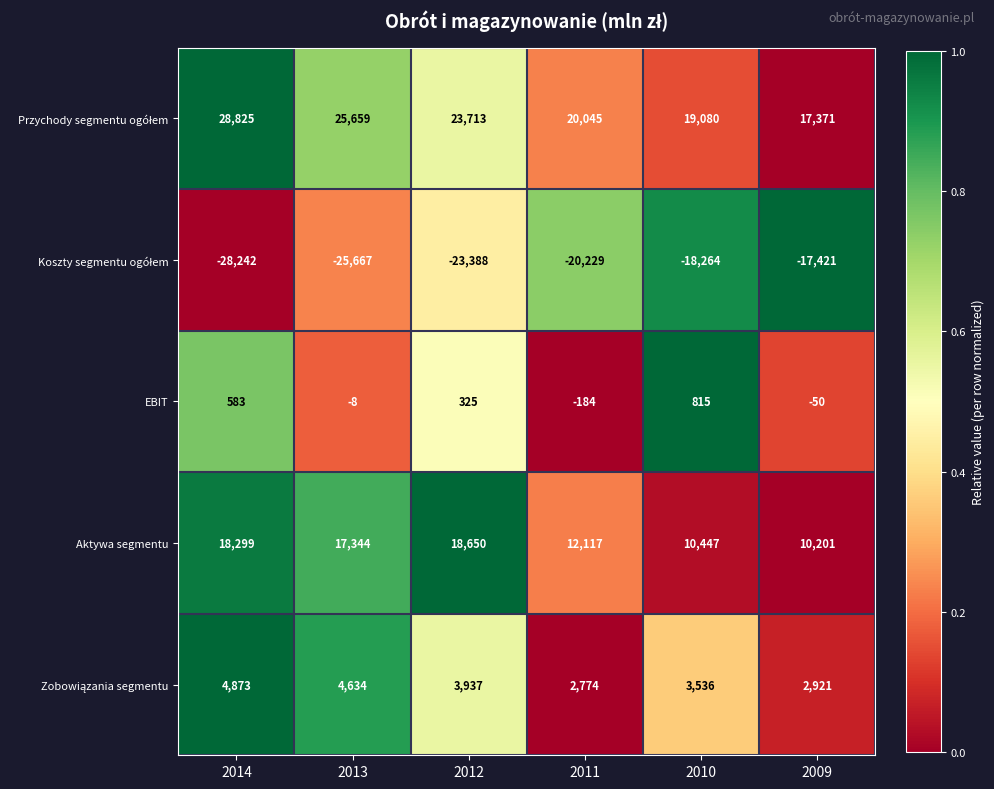

The value of EBIT at 2009 is -50. True or false?

True